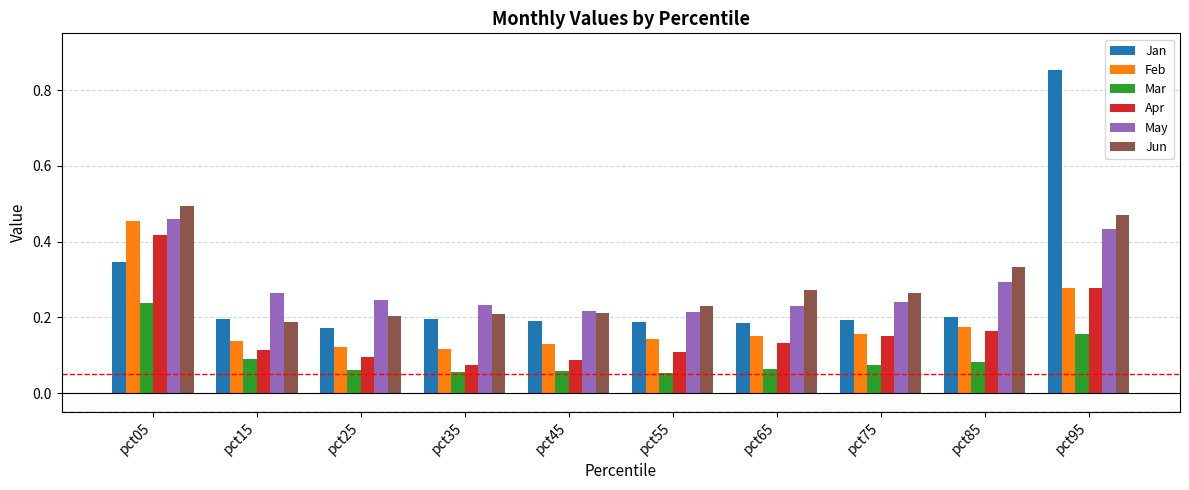

Which series has the largest range (max minus min)?

Jan